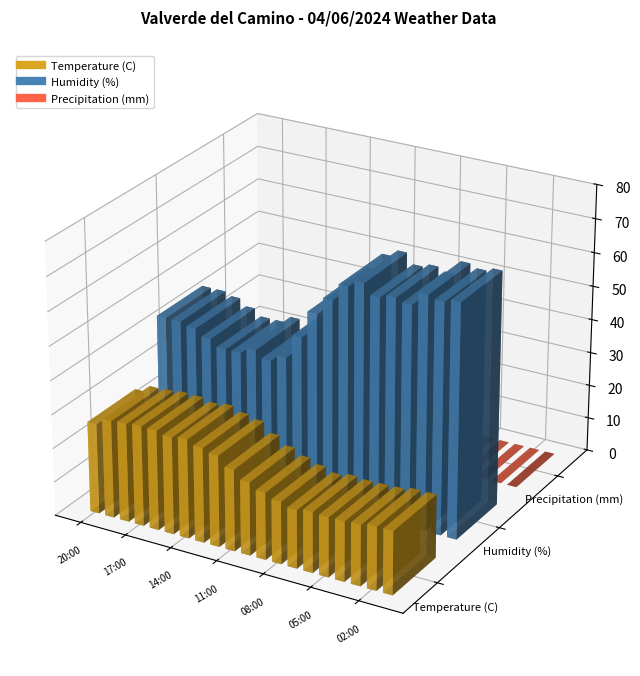

How many bars are there in each group?

3